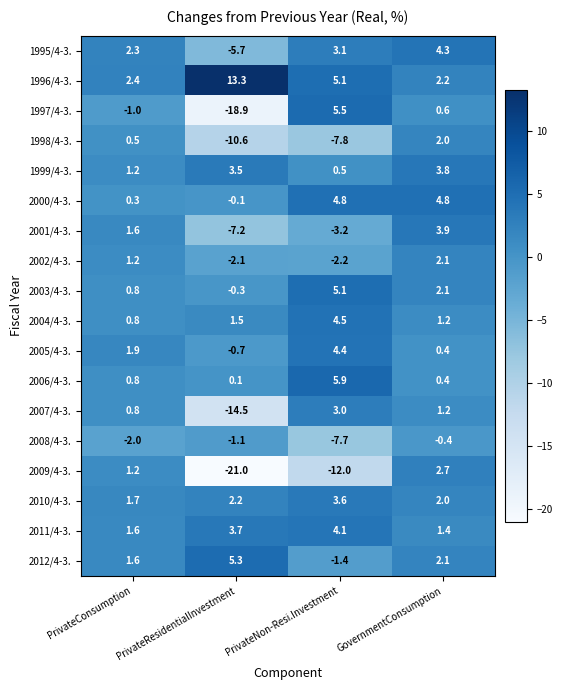

Between PrivateResidentialInvestment and PrivateNon-Resi.Investment, which series saw the biggest shift?

1997/4-3.